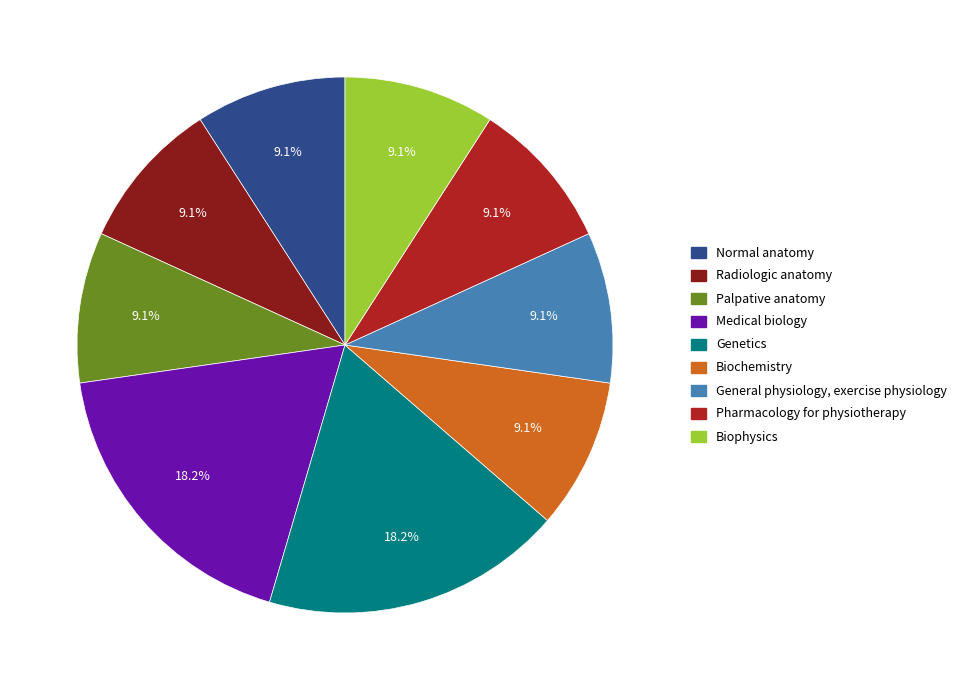

Does any single category account for the majority?

No